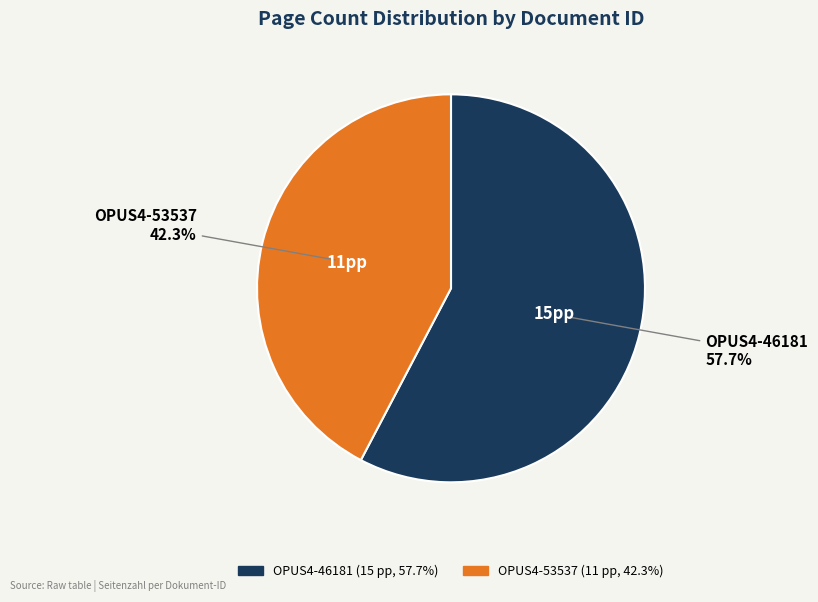

The OPUS4-46181 slice represents 58% of the pie. True or false?

True